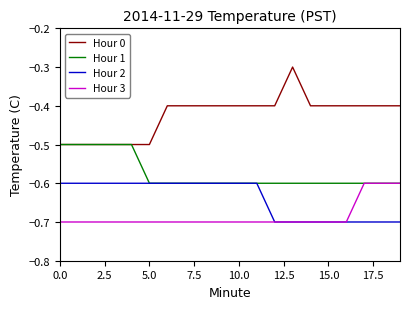

Which series has the widest spread of values?

Hour 0